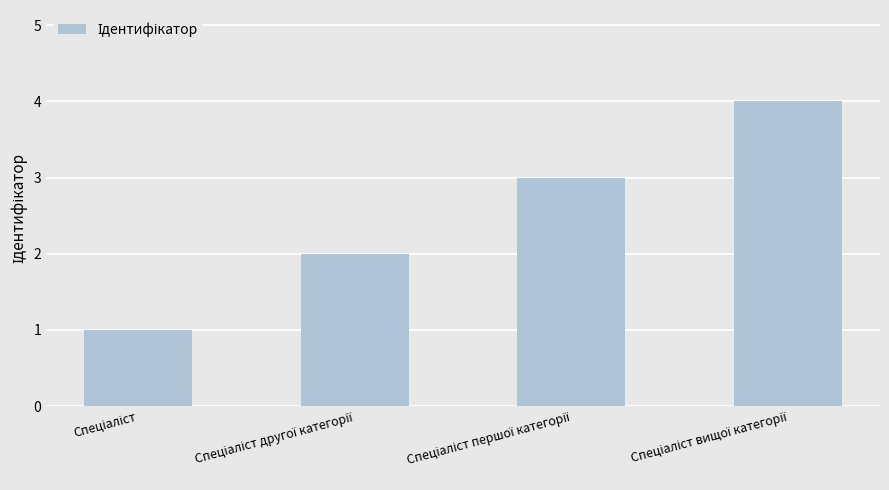

What is the sum of all values?

10